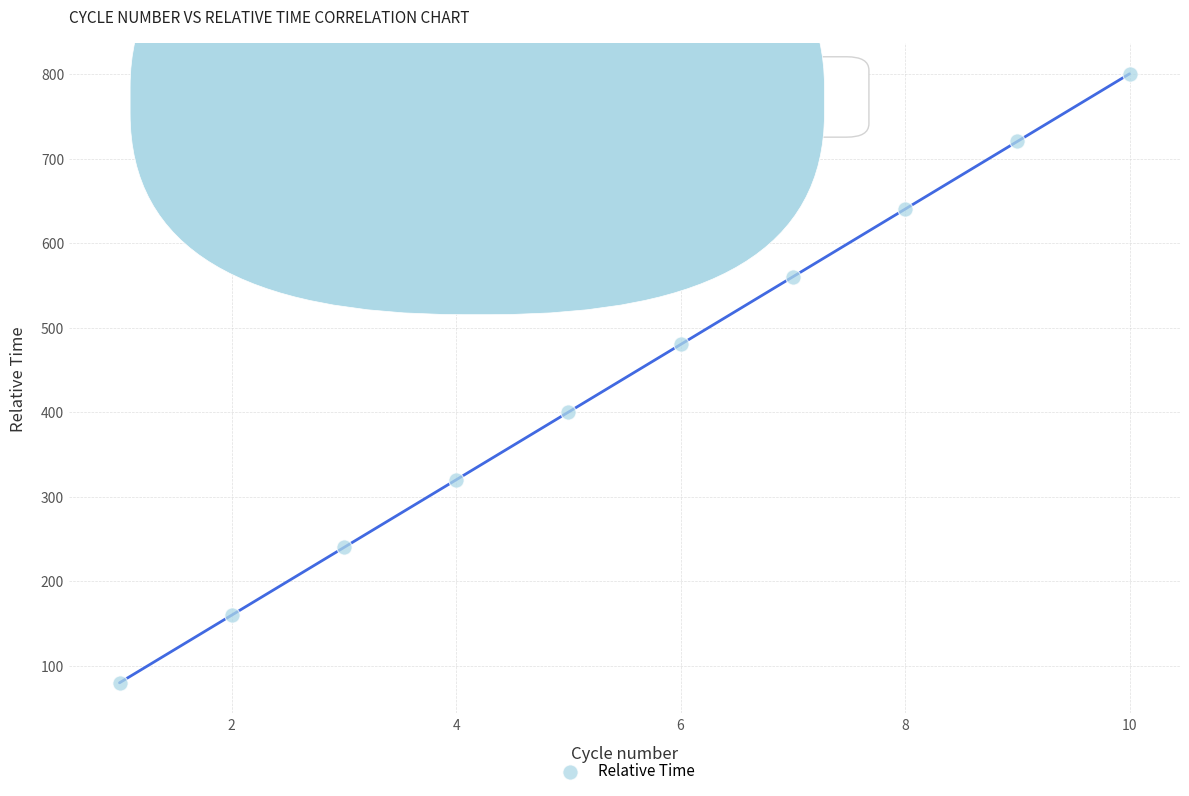

What is the average Y value?

440.4